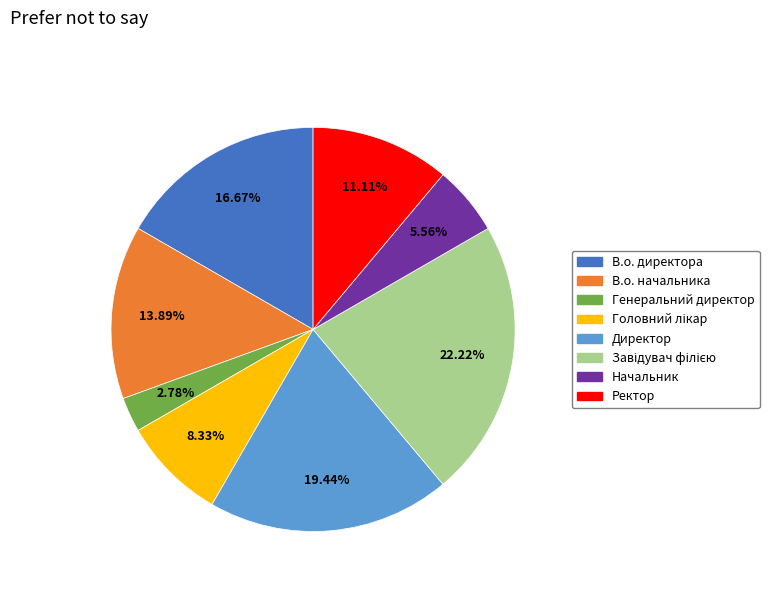

Does any single category account for the majority?

No